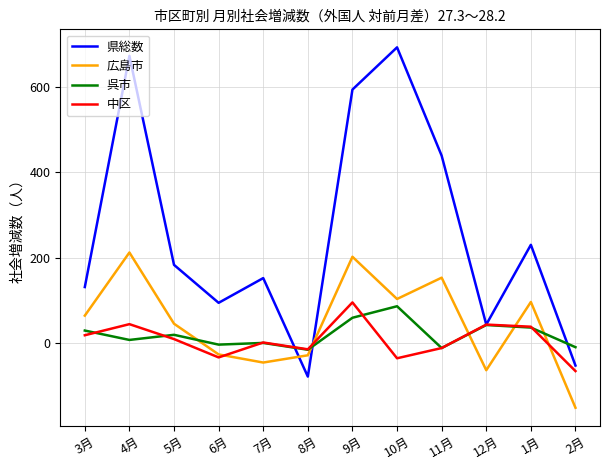

True or false: 中区 has more than 0 interior local peaks.

True